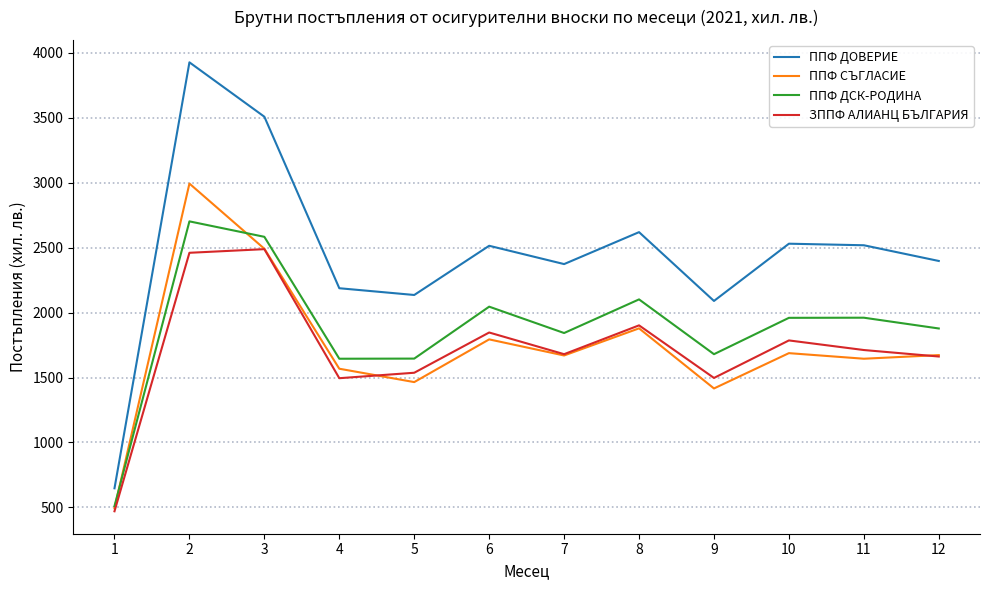

Which series has the largest range (max minus min)?

ППФ ДОВЕРИЕ